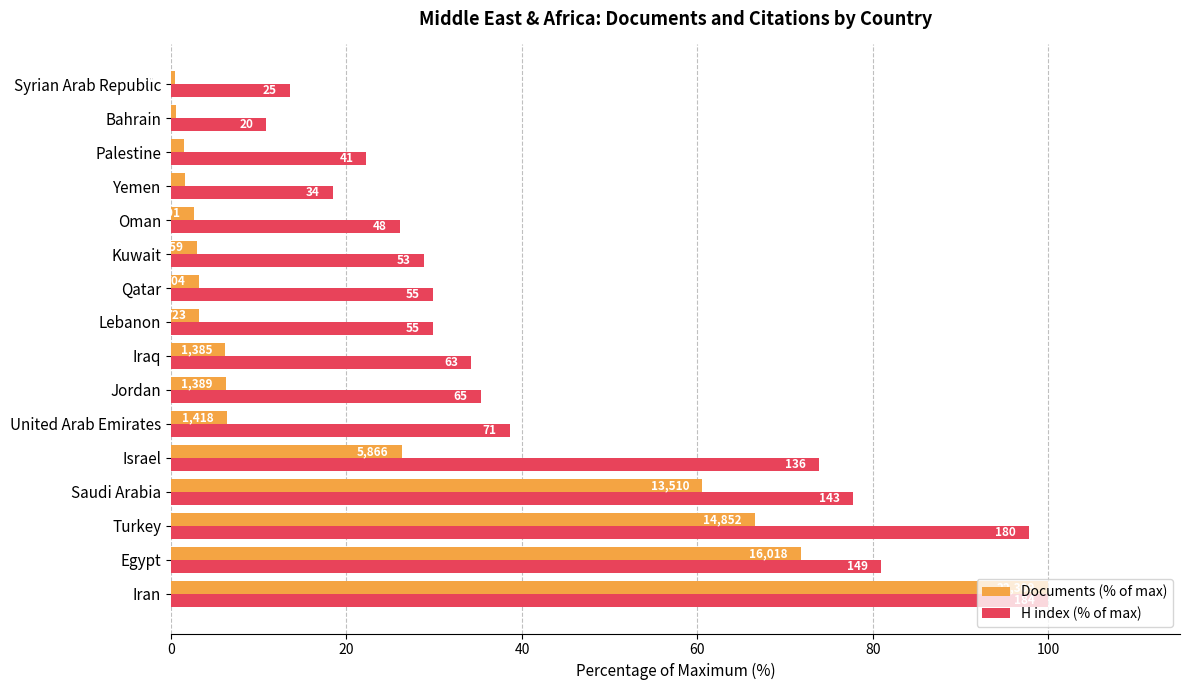

What are all the series names shown in the legend?

Documents (% of max), H index (% of max)